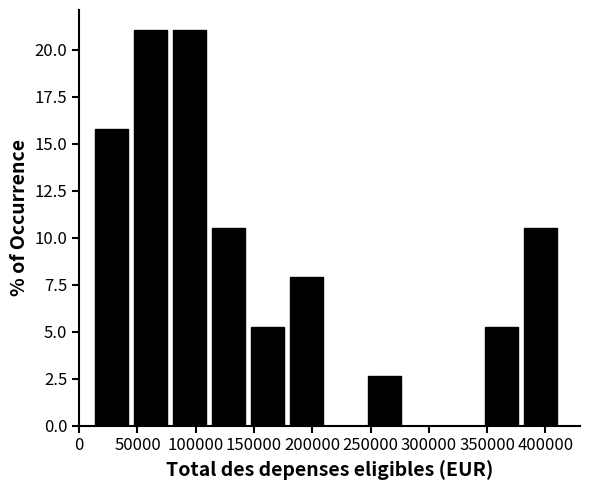

Reading left to right, list every bar in this chart as the range it spans on the x-axis followed by its height. Neither the bar edges nor the heights are printed on the chart, so give them approximately, as read against the axes.

15000 to 45000: 16.0
45000 to 80000: 21.0
80000 to 115000: 21.0
115000 to 145000: 10.5
145000 to 180000: 5.5
180000 to 215000: 8.0
215000 to 250000: 0
250000 to 280000: 2.5
280000 to 315000: 0
315000 to 350000: 0
350000 to 380000: 5.5
380000 to 415000: 10.5